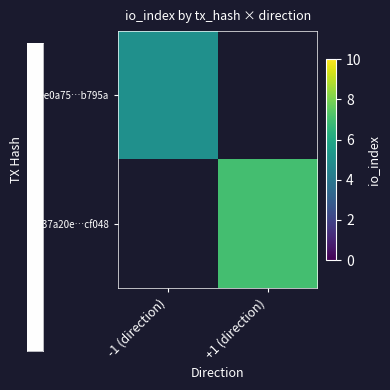

How many distinct data groups are displayed?

2